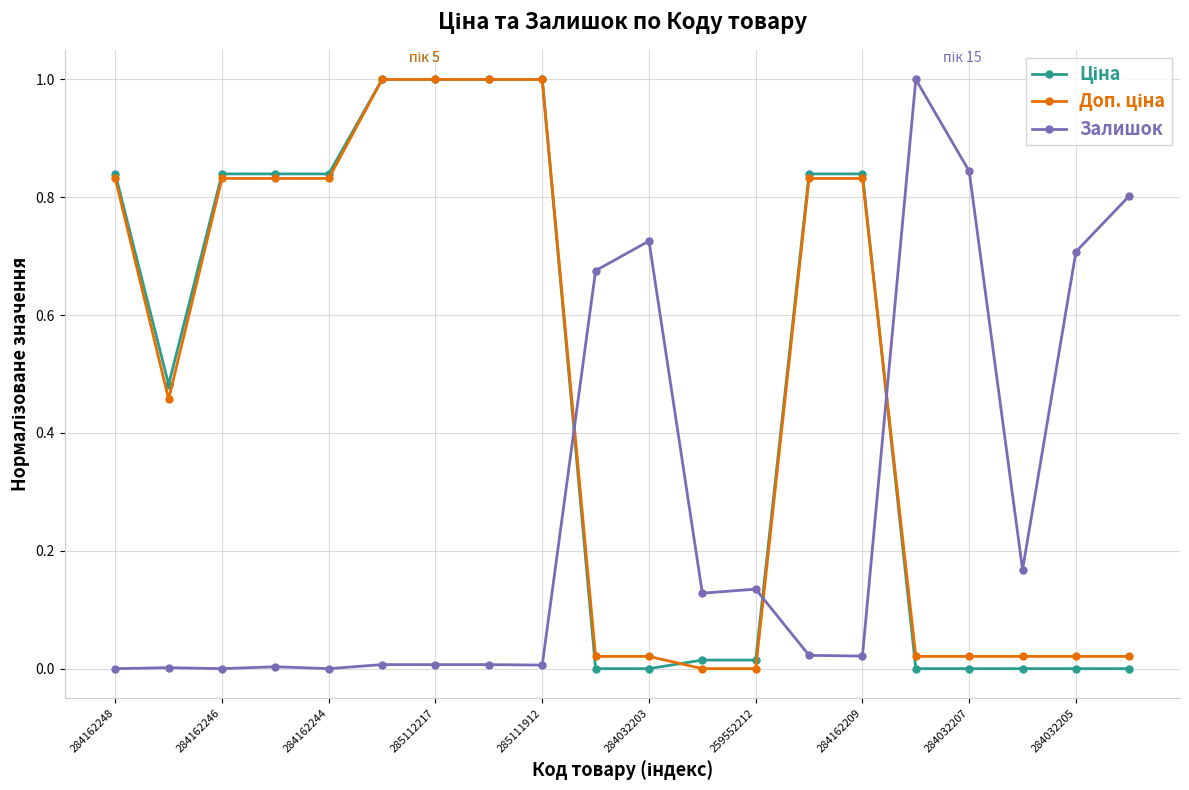

What is the maximum value shown in the chart?

1.0